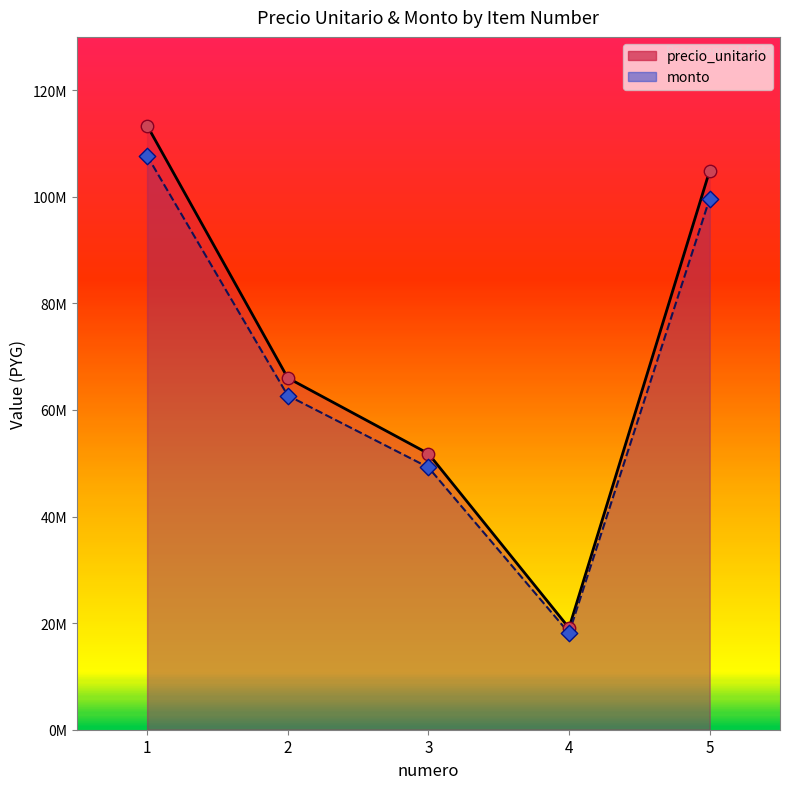

At which category is the sum across all series the highest?

1